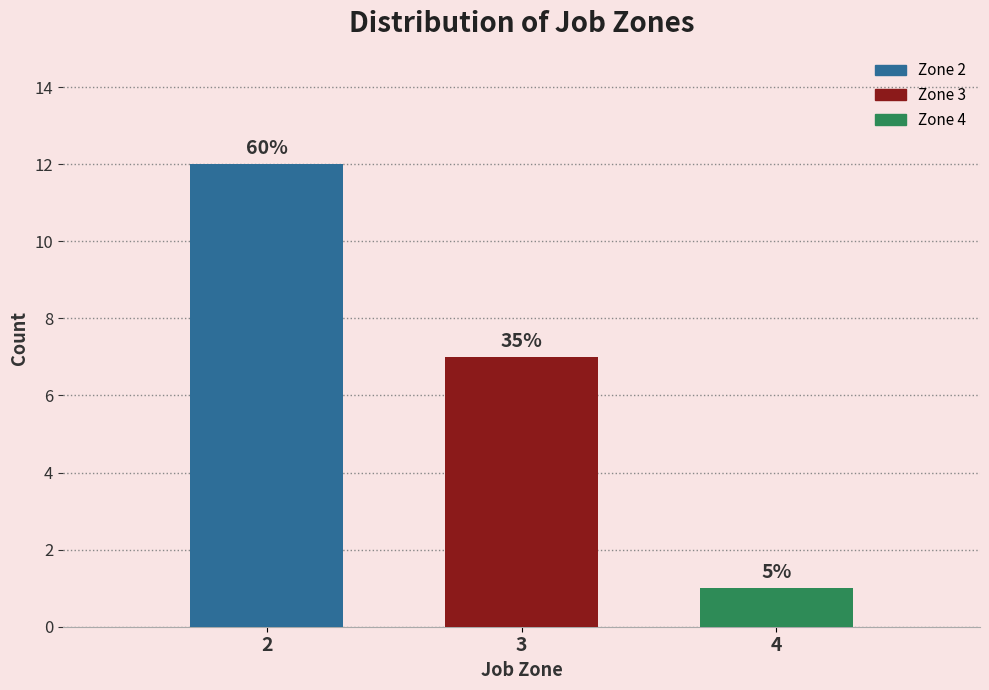

How many bars are there in total?

3